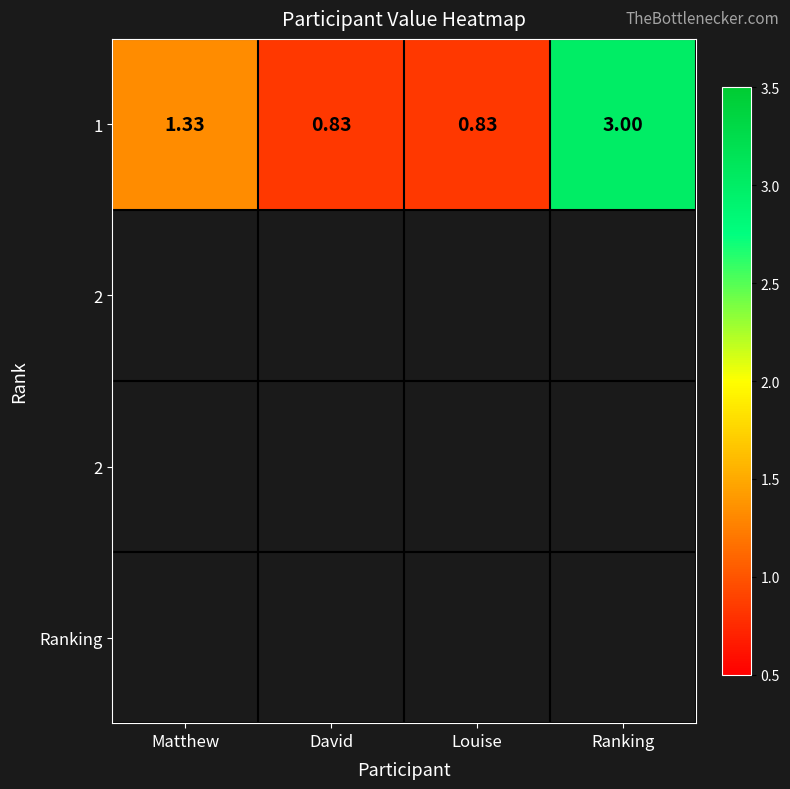

What is the ratio of the value at David to the value at Ranking?

0.3